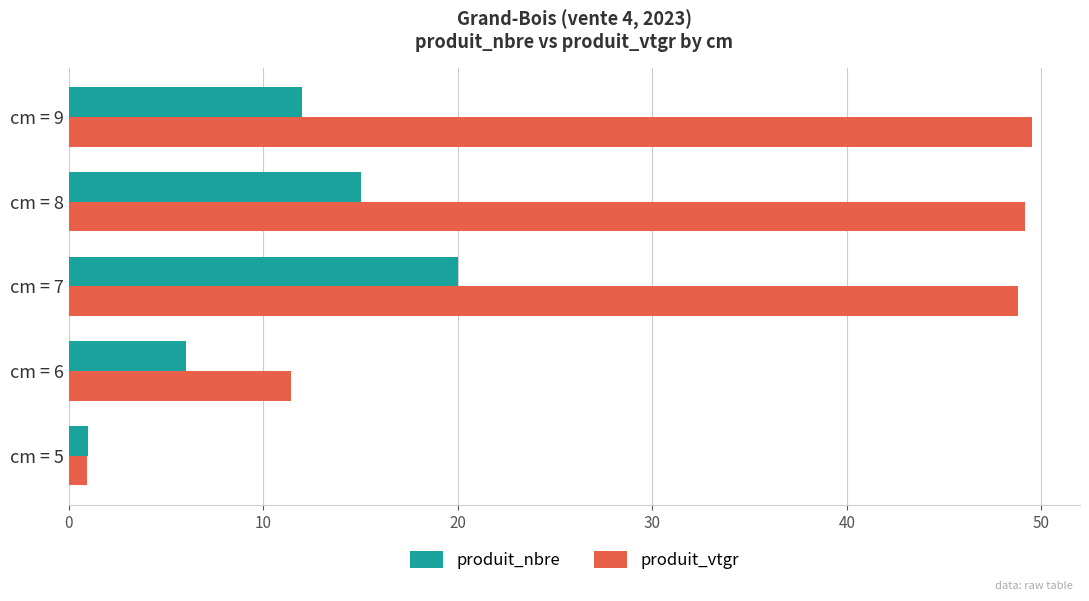

What is the difference between the maximum and minimum values in the produit_nbre series?

19.0